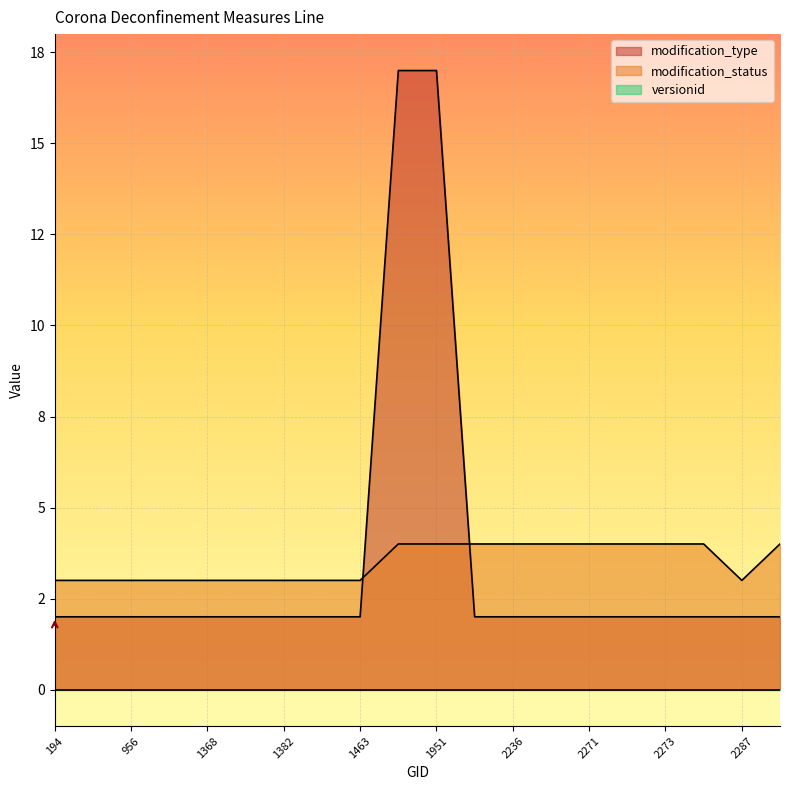

True or false: modification_type has more than 1 interior local peaks.

False